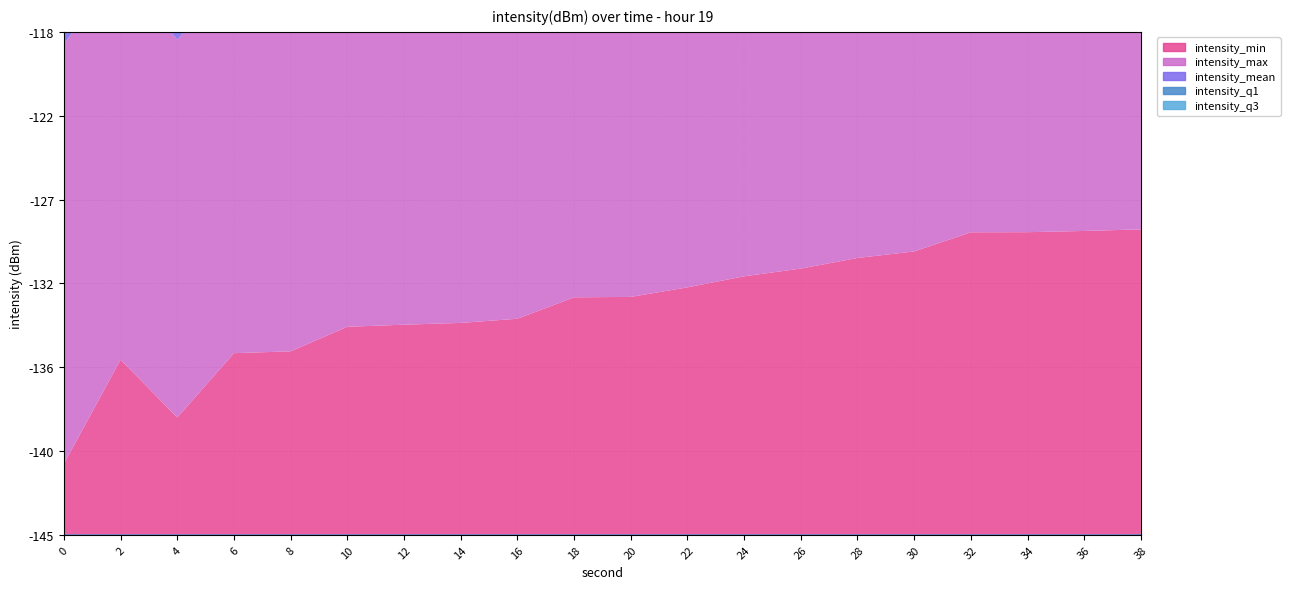

True or false: intensity_q1 and intensity_min cross at least once.

False